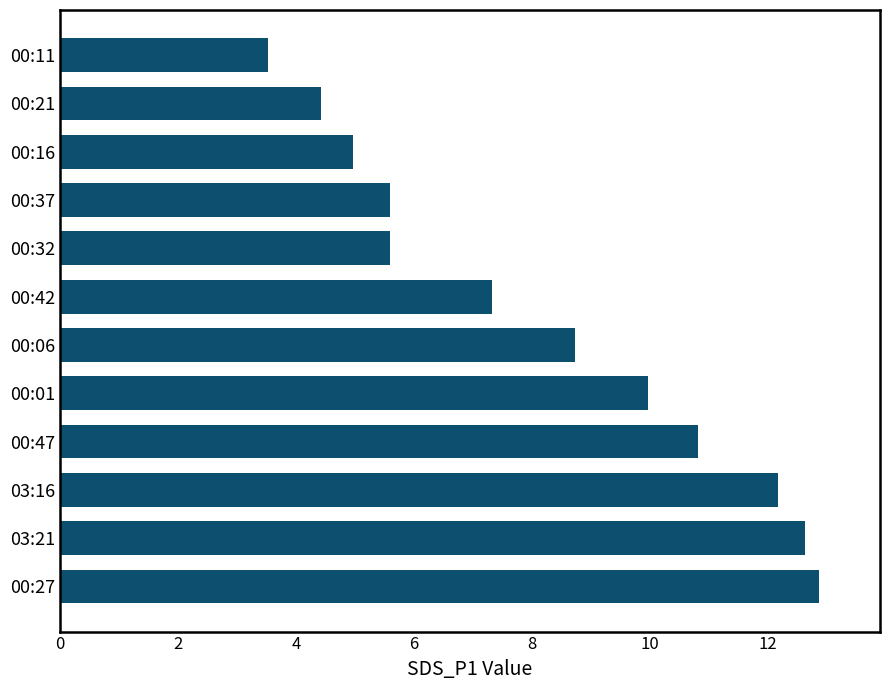

At which category does the chart reach its minimum across all series?

00:11